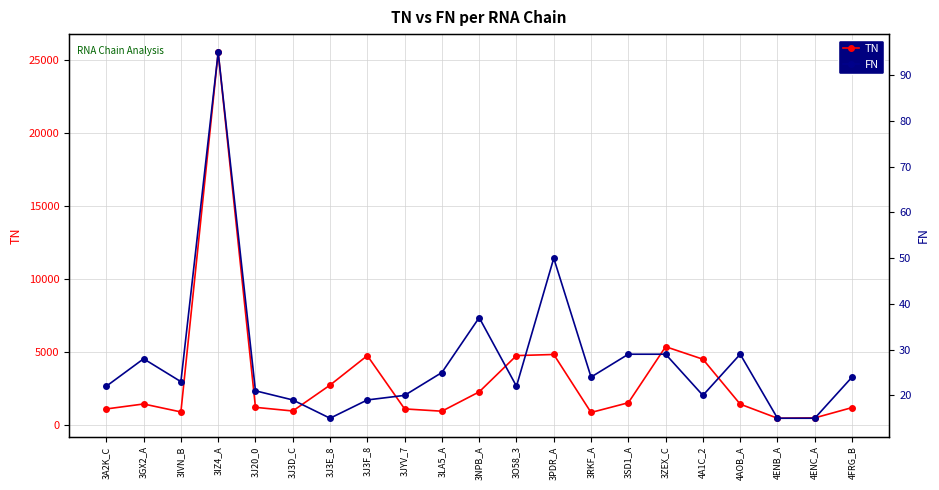

What is the value of the FN point at the 20th from the left?

15